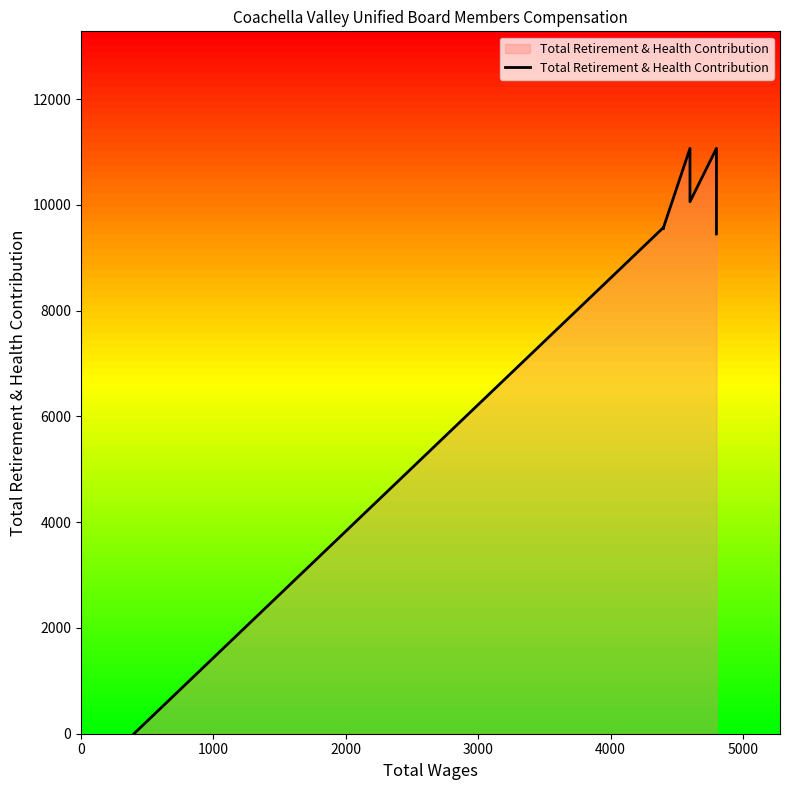

True or false: the data shows 3148 at 7.

False